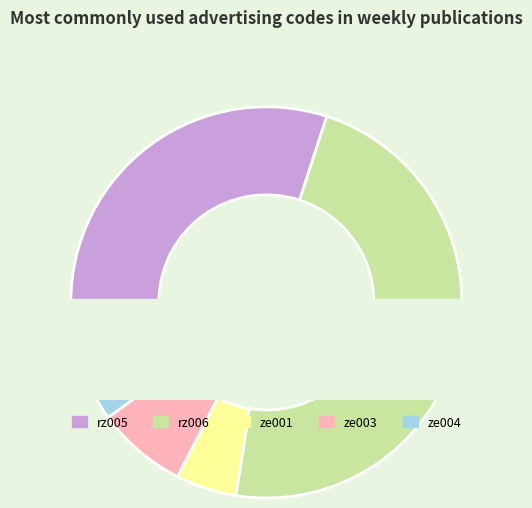

Is ze003 the majority of the pie?

No